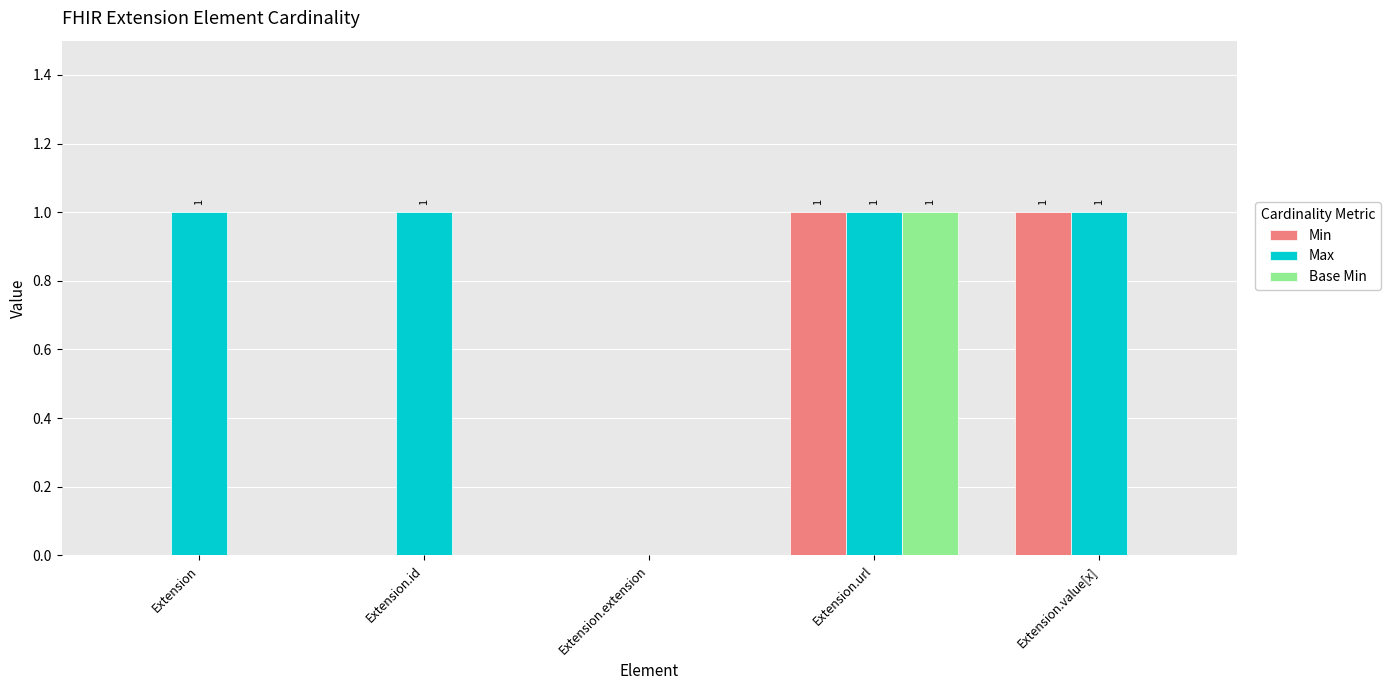

Reading left to right, list all the values displayed in this chart.

Min: Extension=0	Extension.id=0	Extension.extension=0	Extension.url=1	Extension.value[x]=1
Max: Extension=1	Extension.id=1	Extension.extension=0	Extension.url=1	Extension.value[x]=1
Base Min: Extension=0	Extension.id=0	Extension.extension=0	Extension.url=1	Extension.value[x]=0